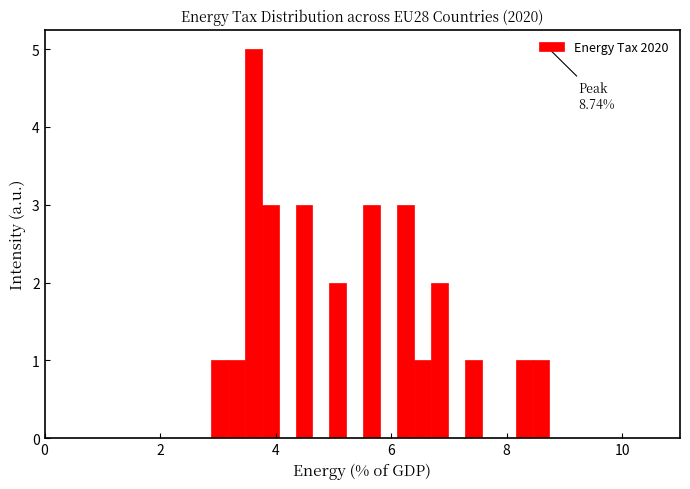

Read against the x-axis, roughly where is the centre of the tallest bar?

3.6